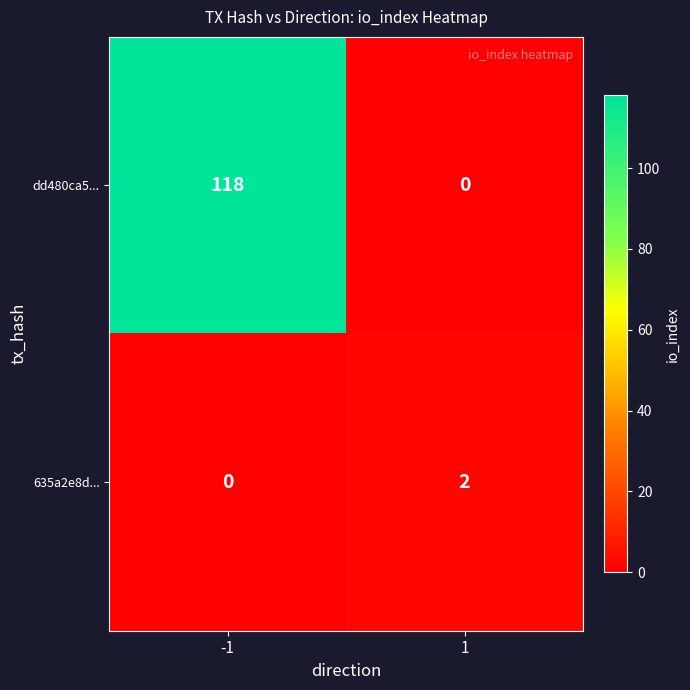

What is the maximum value shown in the chart?

118